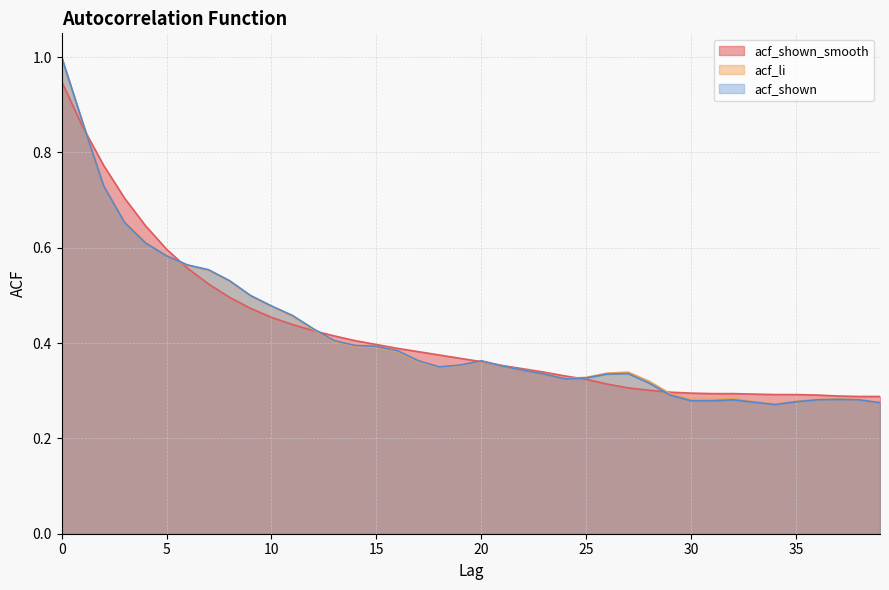

How many acf_shown values are between 0 and 1?

40